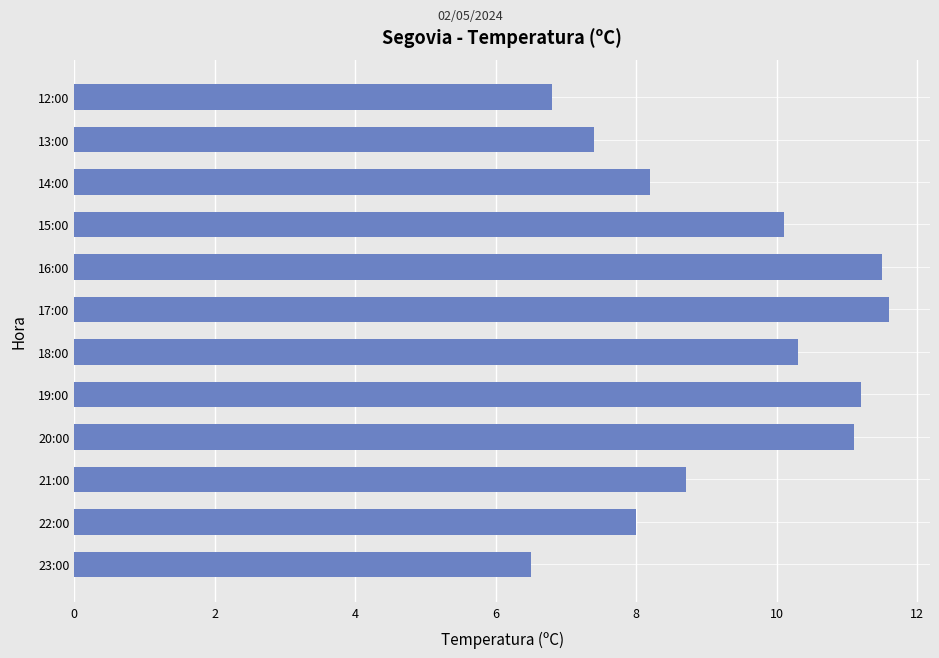

Does the chart contain any negative values?

No